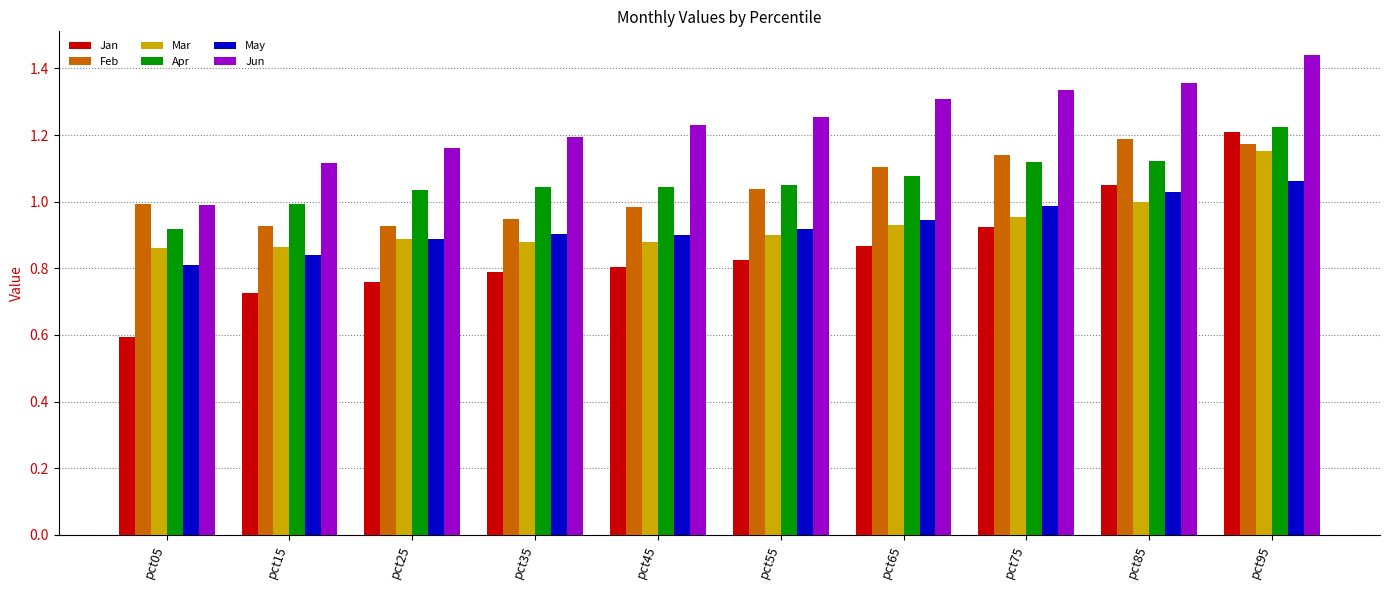

What is the total value across all series at pct65?

6.2